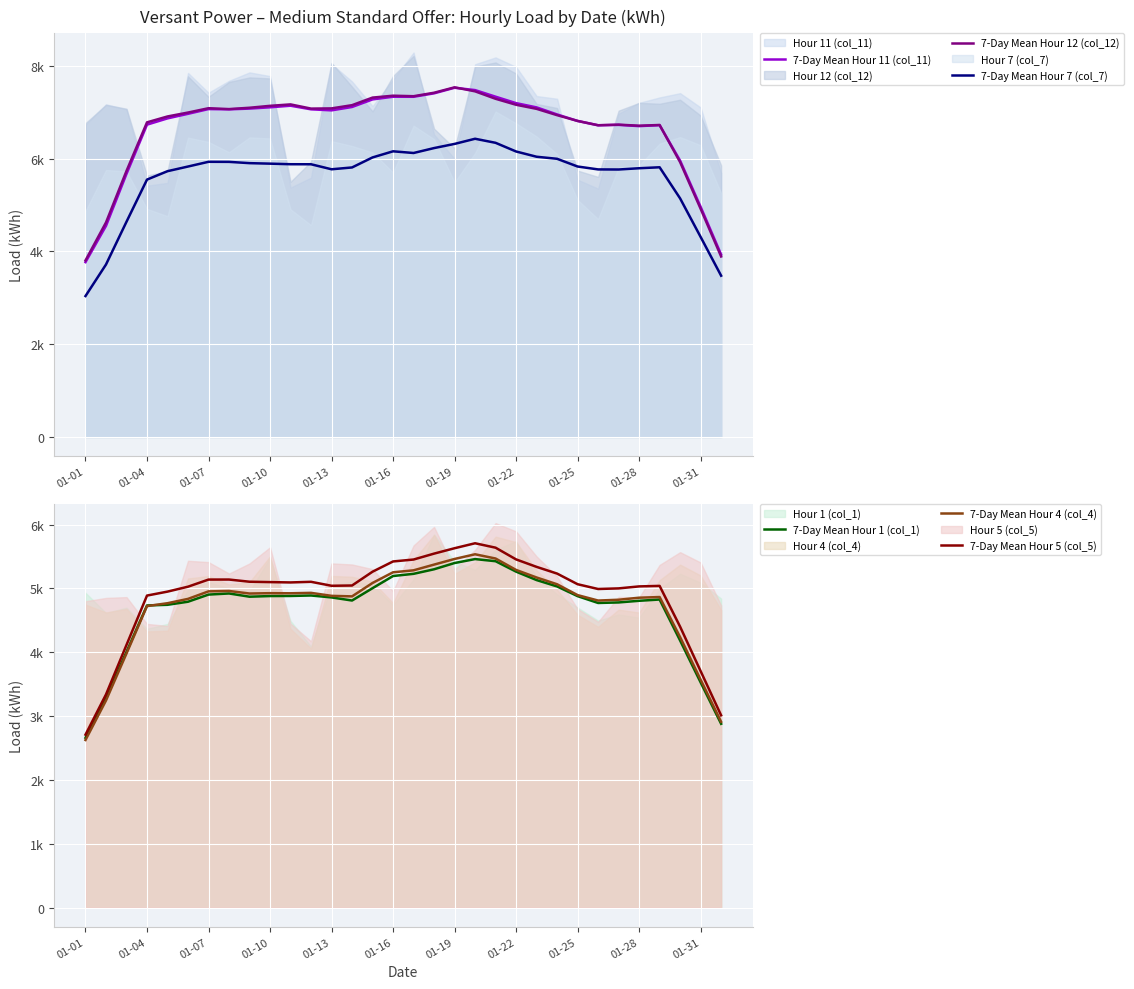

What is the difference between the maximum and minimum values in the 7-Day Mean Hour 11 (col_11) series?

3760.1